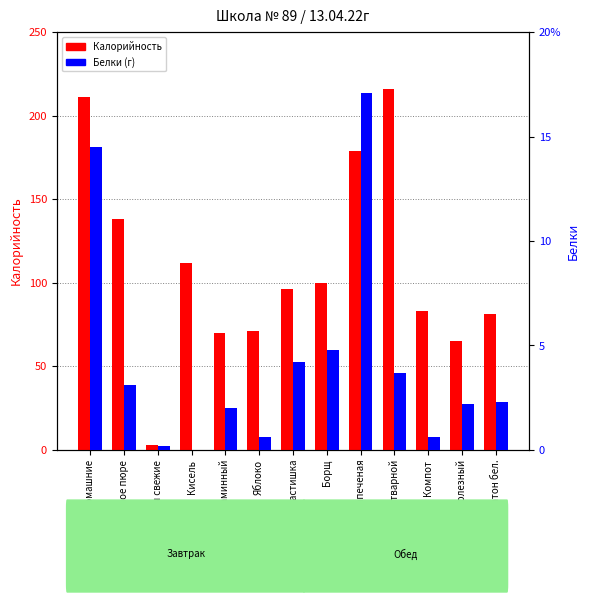

Reading left to right, list all the values displayed in this chart.

Калорийность: 211.0	138.0	3.0	112.0	70.0	71.0	96.0	100.0	179.0	216.0	83.0	65.1	81.2
Белки: 14.5	3.1	0.2	0.0	2.0	0.6	4.2	4.8	17.1	3.7	0.6	2.2	2.3